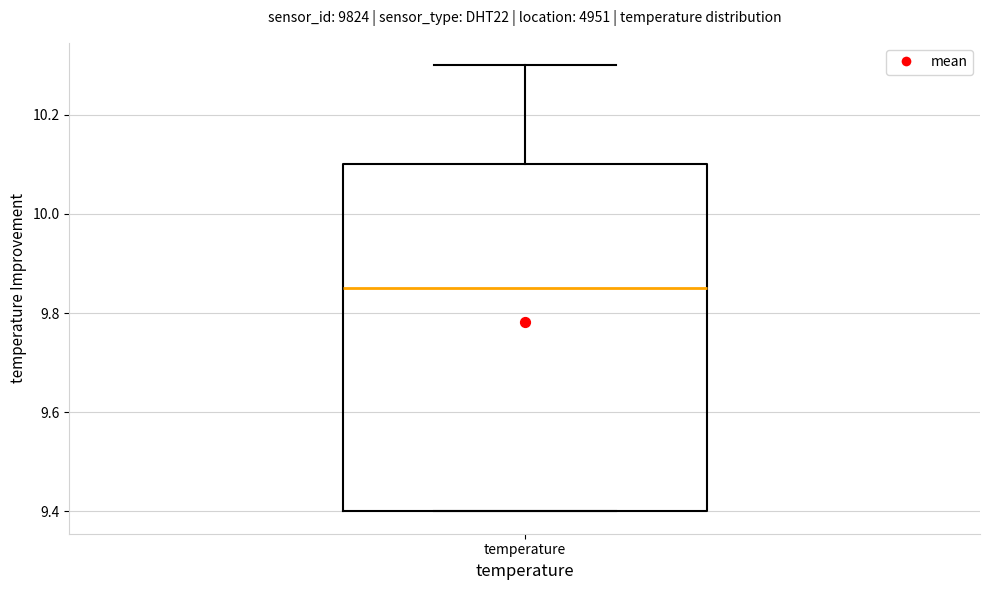

Where does the median line of the box for temperature sit on the y-axis? The values are not printed on the chart, so give them approximately, as read against the axis.

9.86